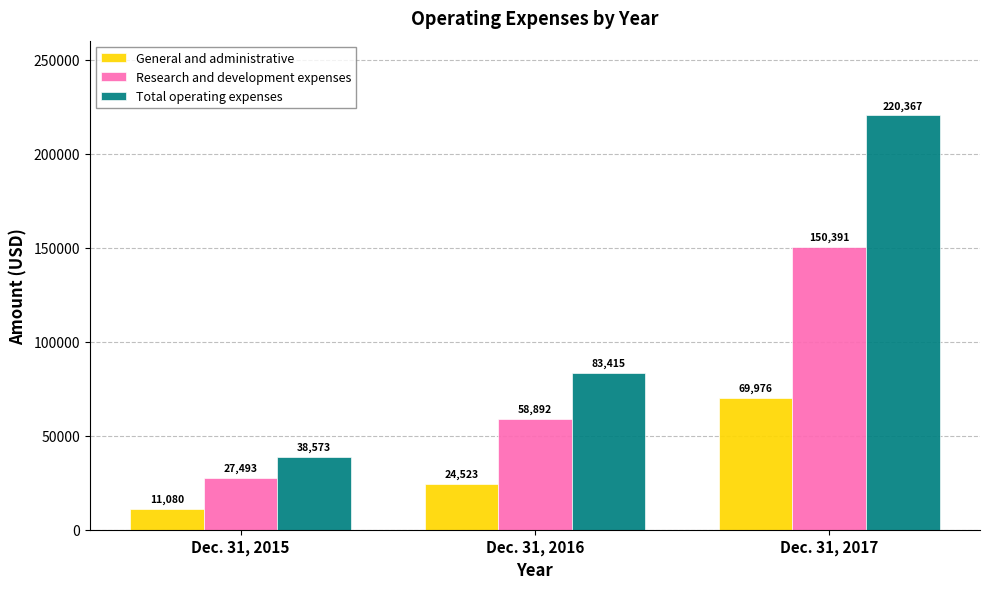

At which label does General and administrative reach its minimum?

Dec. 31, 2015